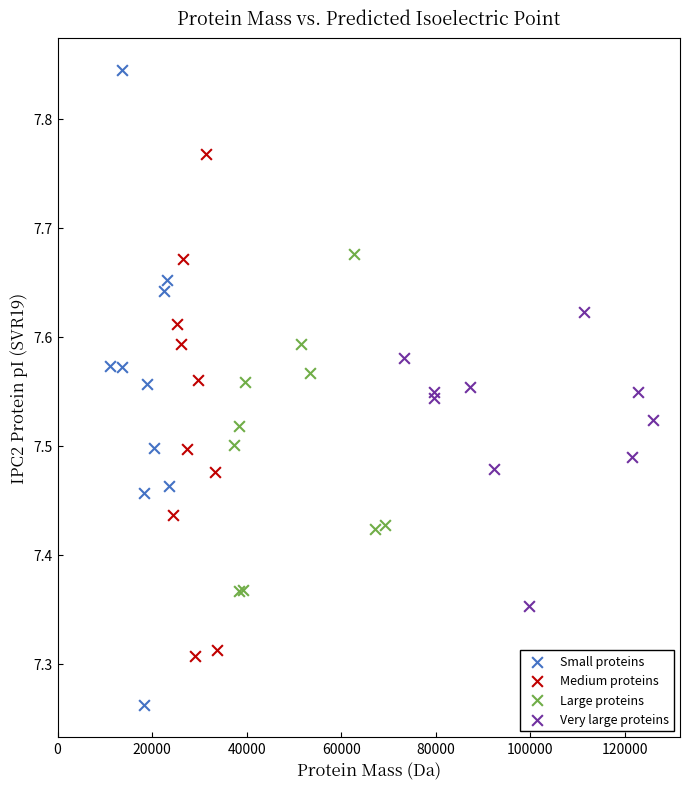

Which series contains the lowest Y value?

Small proteins